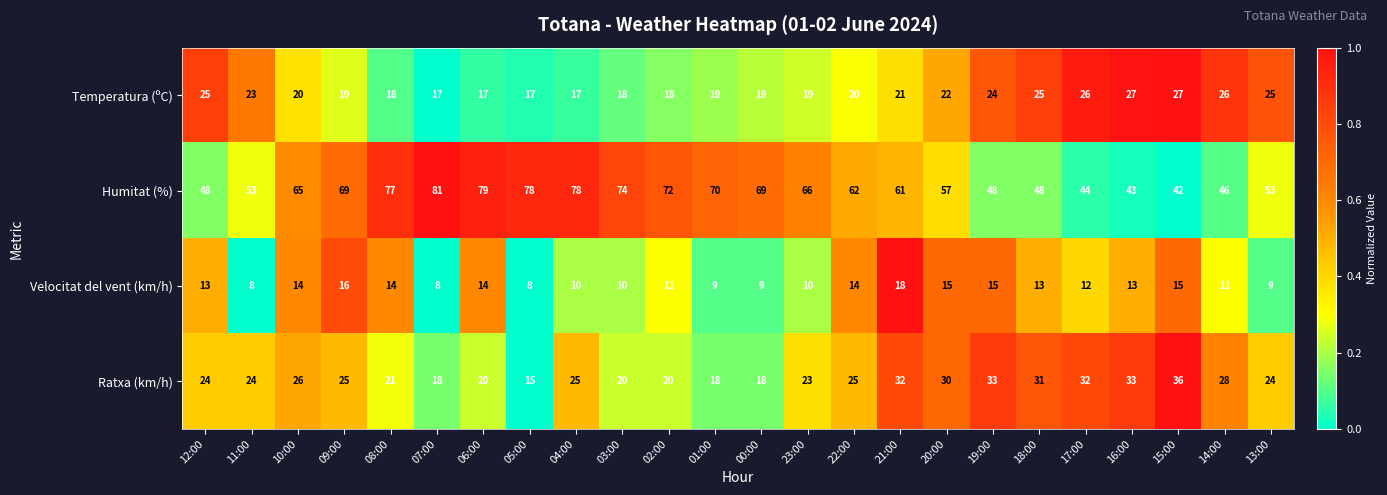

What is the difference between the highest and lowest values at 13:00?

44